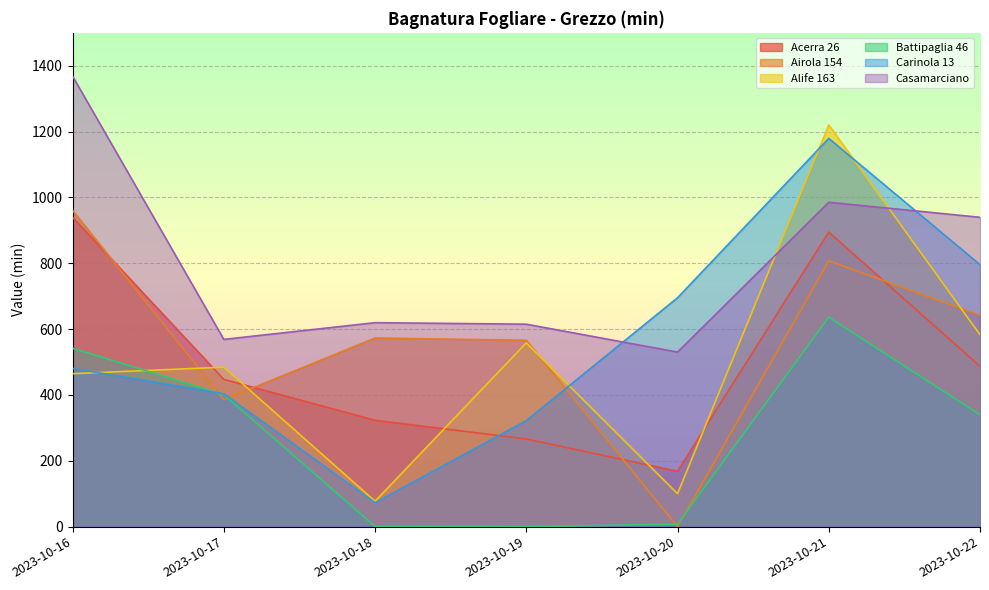

Reading right to left, what are all the values shown in this chart?

Acerra 26: 487.2	894.8	168.3	266.3	323.0	447.3	939.6
Airola 154: 641.6	807.6	0.0	566.2	573.0	385.8	960.8
Alife 163: 583.1	1220.3	100.1	558.3	77.2	484.5	464.7
Battipaglia 46: 339.8	636.3	7.5	0.0	0.7	401.0	542.0
Carinola 13: 795.9	1179.3	695.3	322.2	72.6	403.7	480.7
Casamarciano: 939.7	985.3	530.2	615.0	619.6	568.8	1368.5